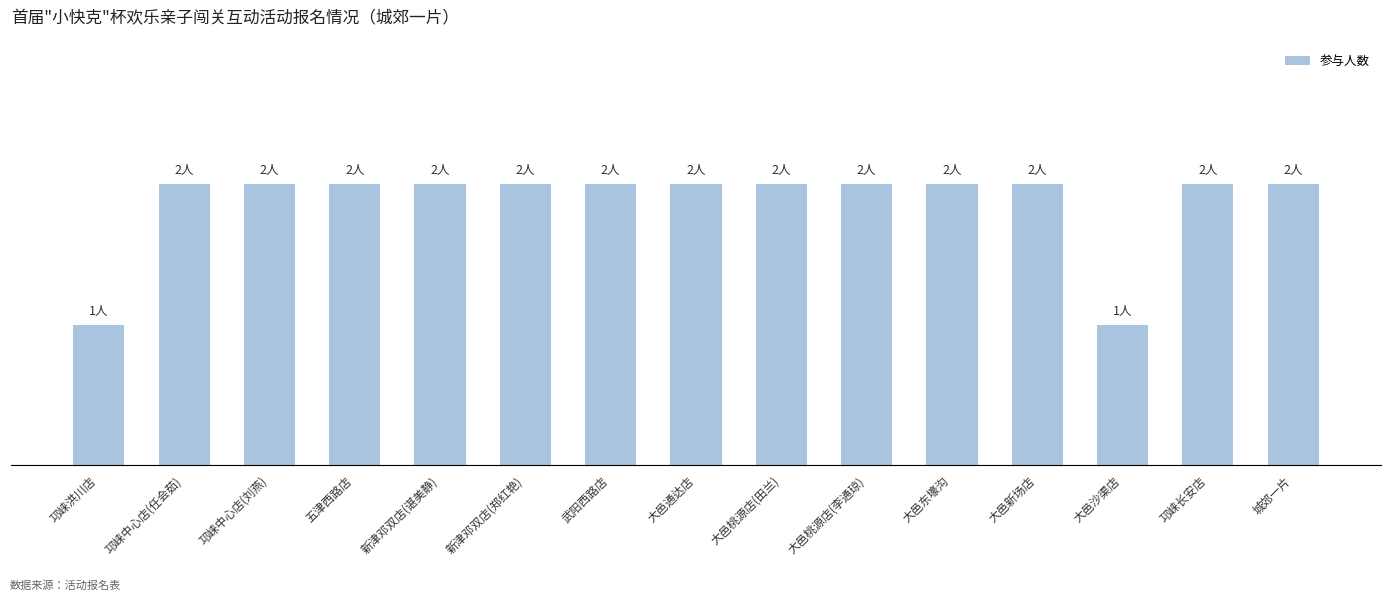

Rank the categories by value from highest to lowest.

邛崃中心店(任会茹), 邛崃中心店(刘燕), 五津西路店, 新津邓双店(谌美静), 新津邓双店(郑红艳), 武阳西路店, 大邑通达店, 大邑桃源店(田兰), 大邑桃源店(李通琼), 大邑东壕沟, 大邑新场店, 邛崃长安店, 城郊一片, 邛崃洪川店, 大邑沙渠店